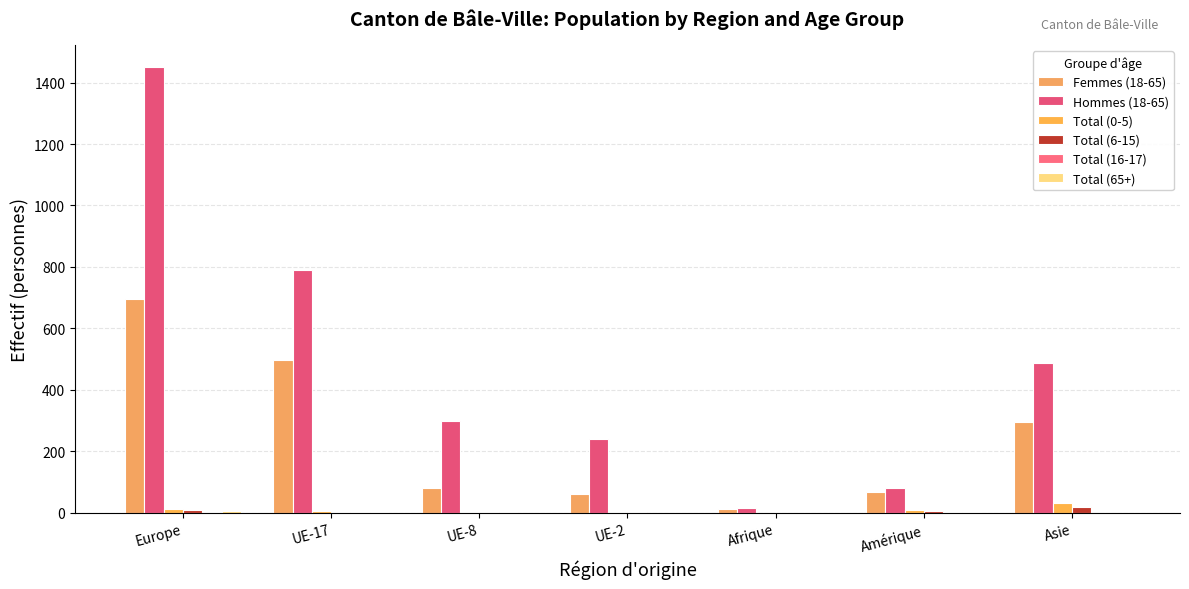

True or false: Femmes (18-65) has a value of 496 at UE-17.

True